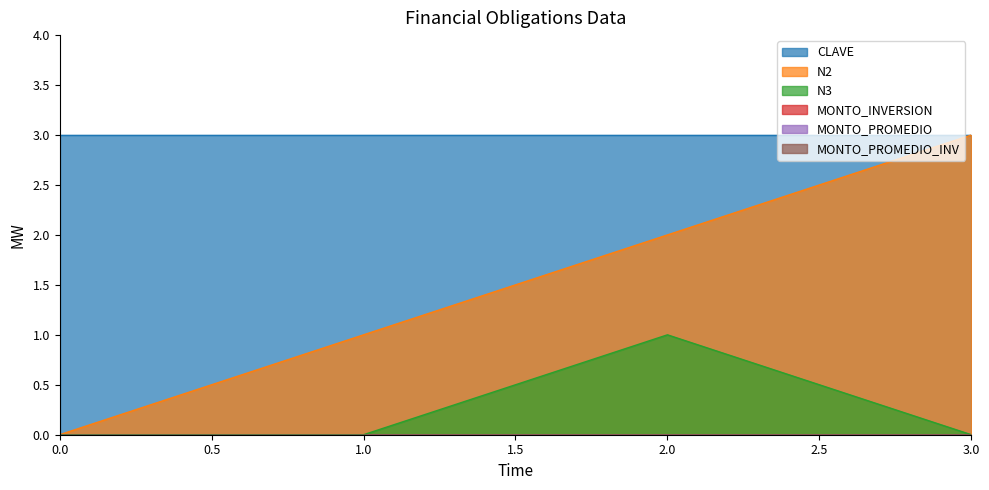

What are all the series names shown in the legend?

CLAVE, N2, N3, MONTO_INVERSION, MONTO_PROMEDIO, MONTO_PROMEDIO_INV